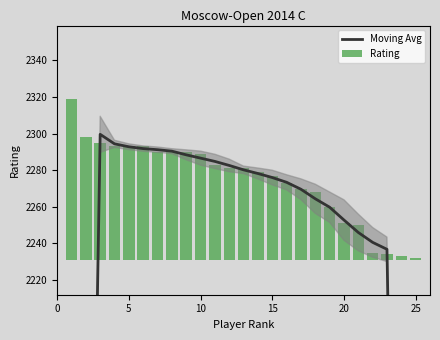

What is the difference between the maximum and minimum values in the Moving Avg series?

959.8